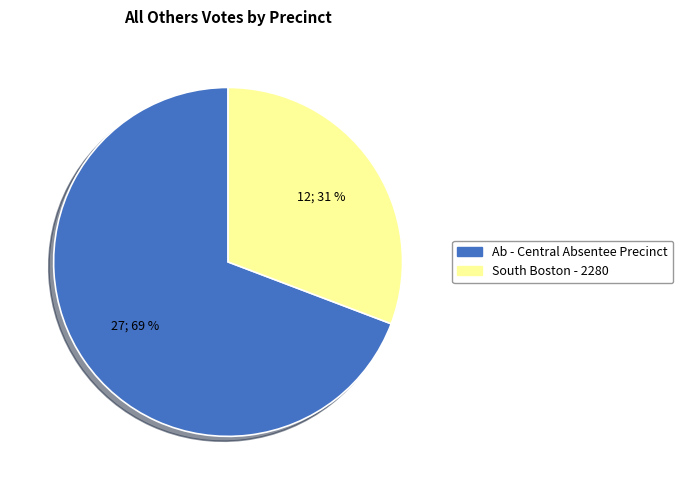

Does any single category account for the majority?

Yes